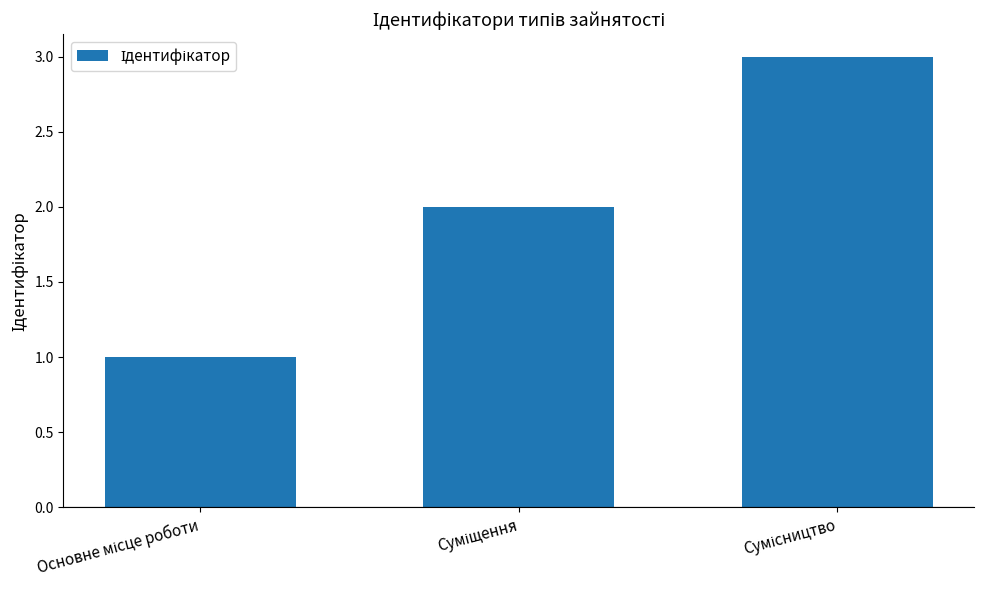

What is the sum of all values?

6